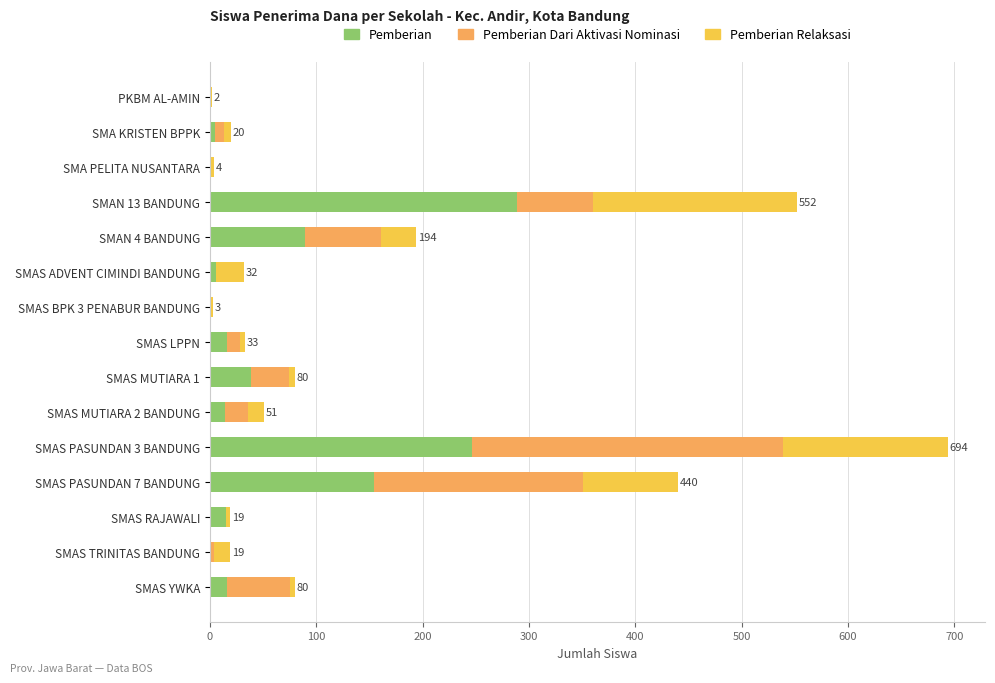

How many series are shown in this chart?

3